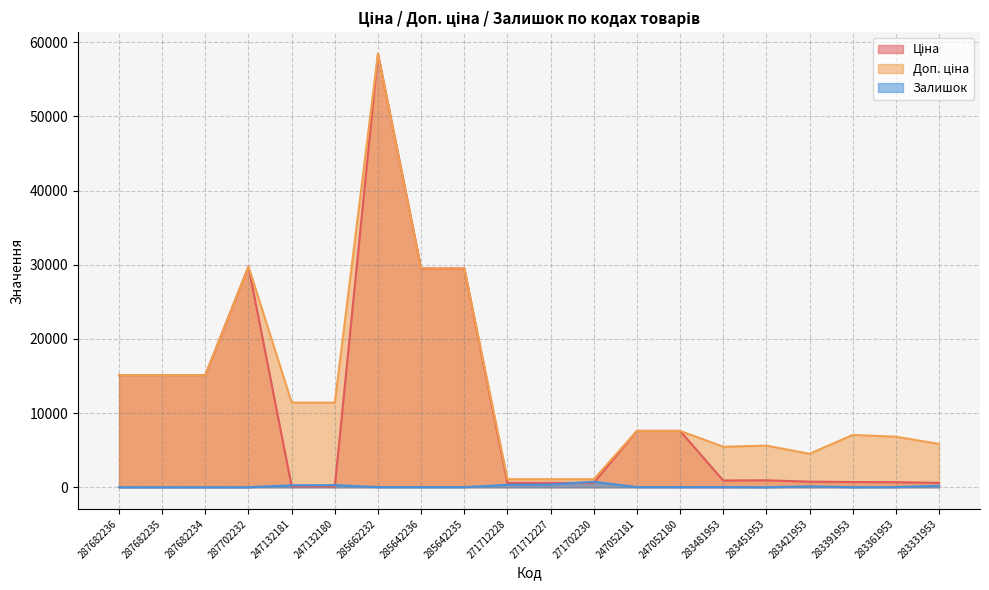

At which label is Залишок closest to 368?

271712227